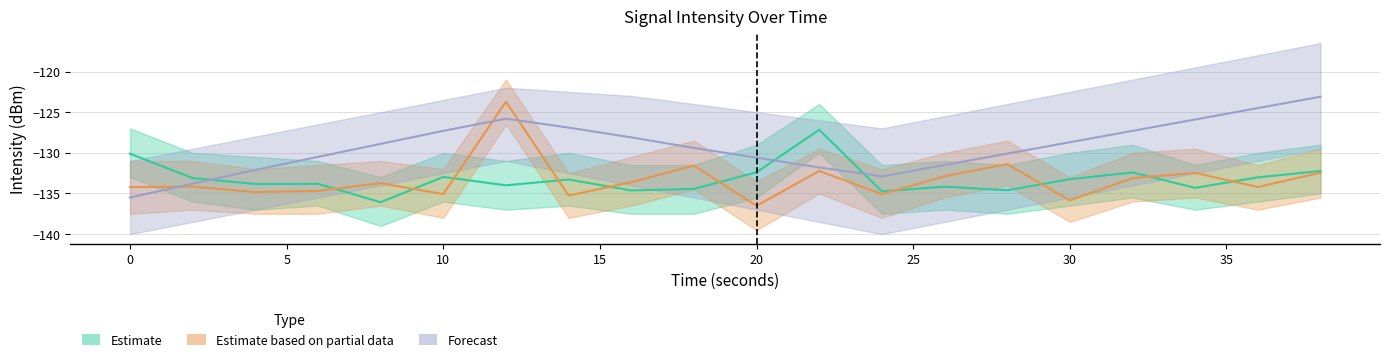

Reading left to right, extract all data points from this chart.

Estimate: -130.1	-133.1	-133.8	-133.8	-136.1	-133.0	-134.0	-133.3	-134.6	-134.4	-132.4	-127.2	-134.7	-134.2	-134.6	-133.2	-132.4	-134.3	-133.0	-132.2
Estimate based on partial data: -134.2	-134.2	-134.8	-134.7	-133.7	-135.1	-123.7	-135.3	-133.6	-131.6	-136.5	-132.2	-135.1	-132.9	-131.4	-135.9	-133.1	-132.5	-134.2	-132.4
Forecast: -135.5	-133.8	-132.1	-130.5	-128.9	-127.3	-125.8	-126.9	-128.1	-129.4	-130.6	-131.8	-132.9	-131.5	-130.1	-128.7	-127.3	-125.9	-124.5	-123.1